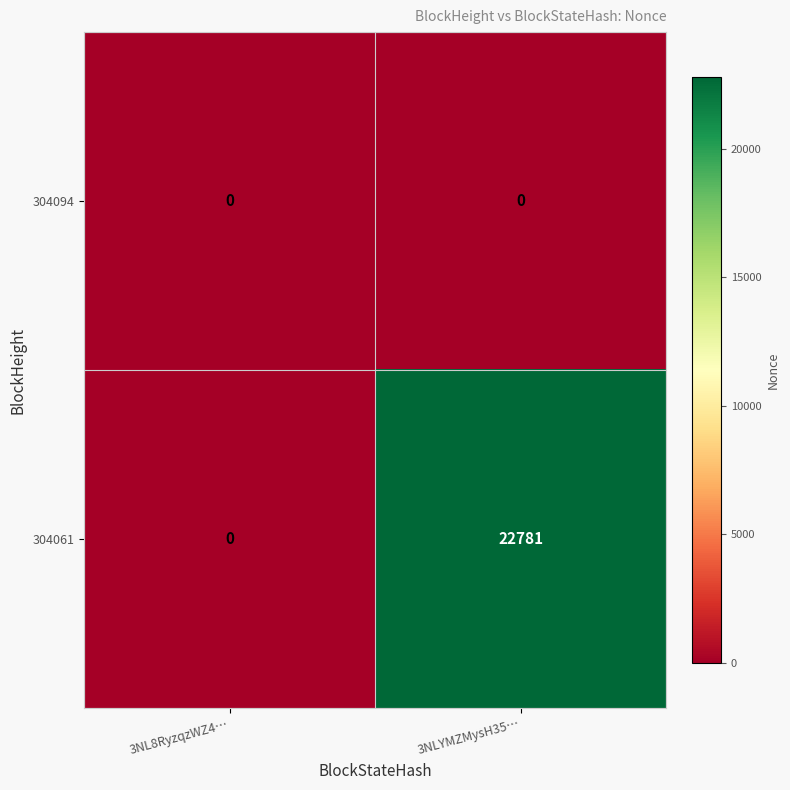

At how many categories does at least one series exceed 3727?

1